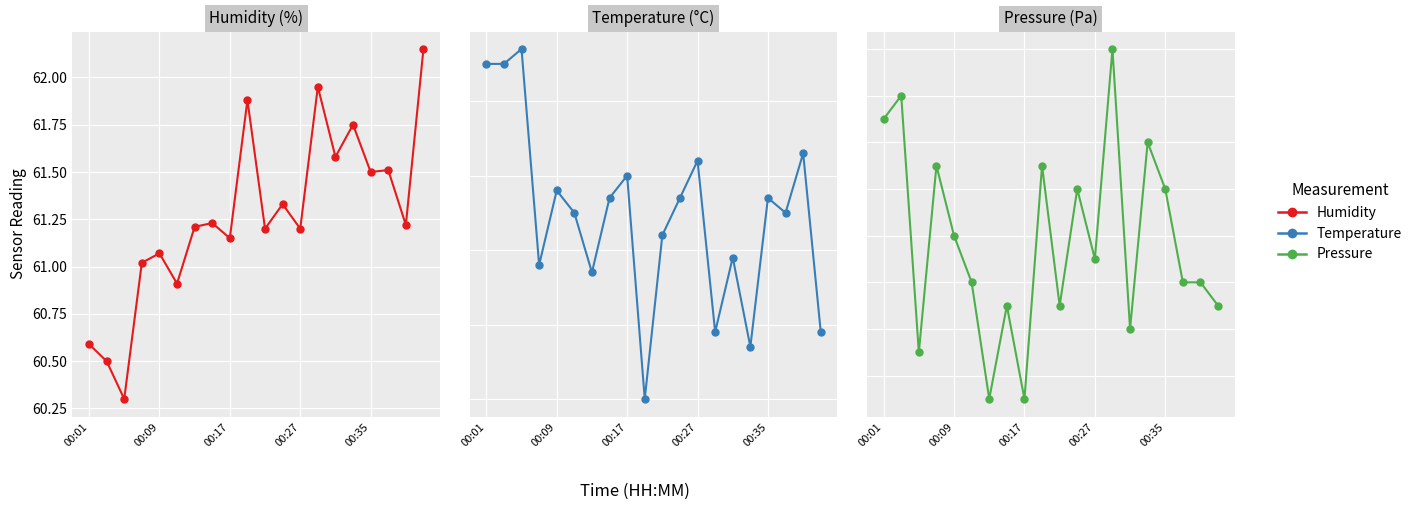

What is the average value of the Temperature series?

13.6